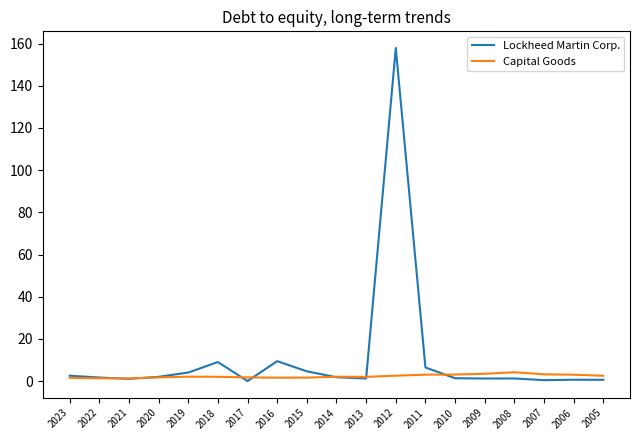

List the series in order of their peak value, lowest first.

Capital Goods, Lockheed Martin Corp.